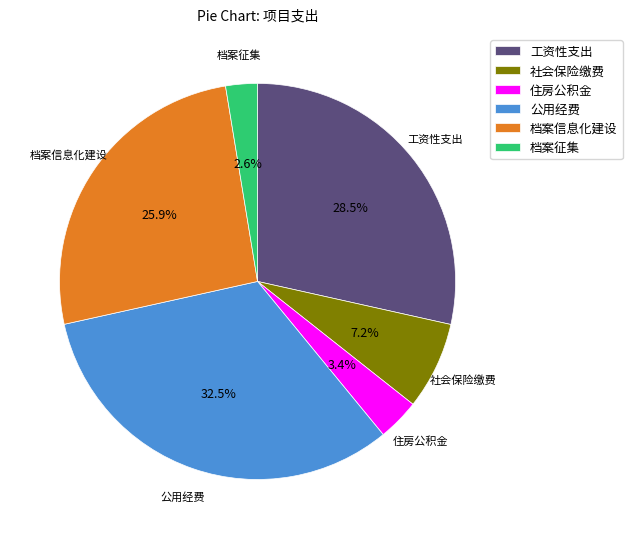

Which has a higher value, 社会保险缴费 or 公用经费?

公用经费